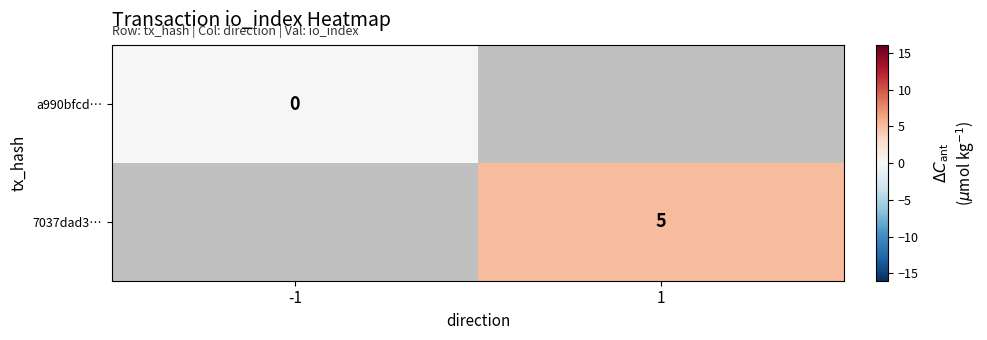

Is it true that 7037dad3… equals 2 at 1?

False